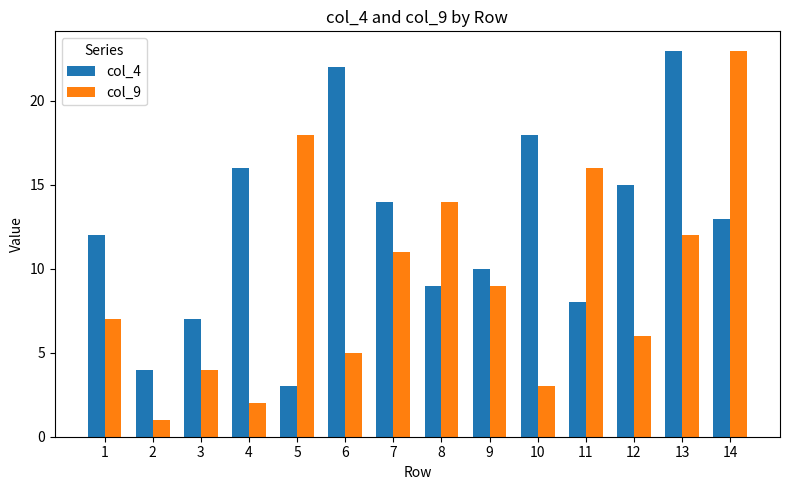

What is the sum of the col_9 values at 14 and 7?

34